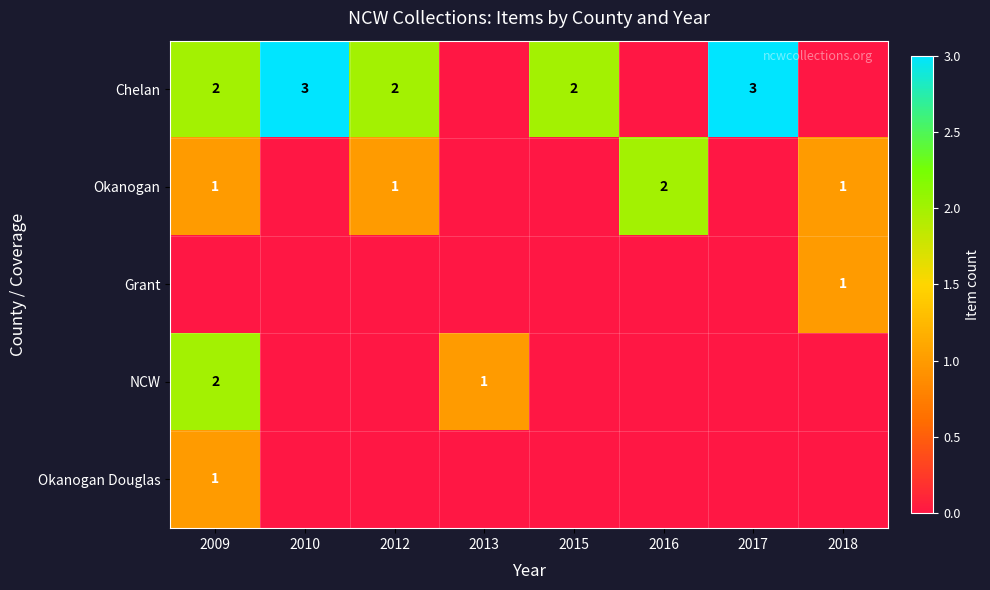

The value of NCW at 2009 is 2. True or false?

True